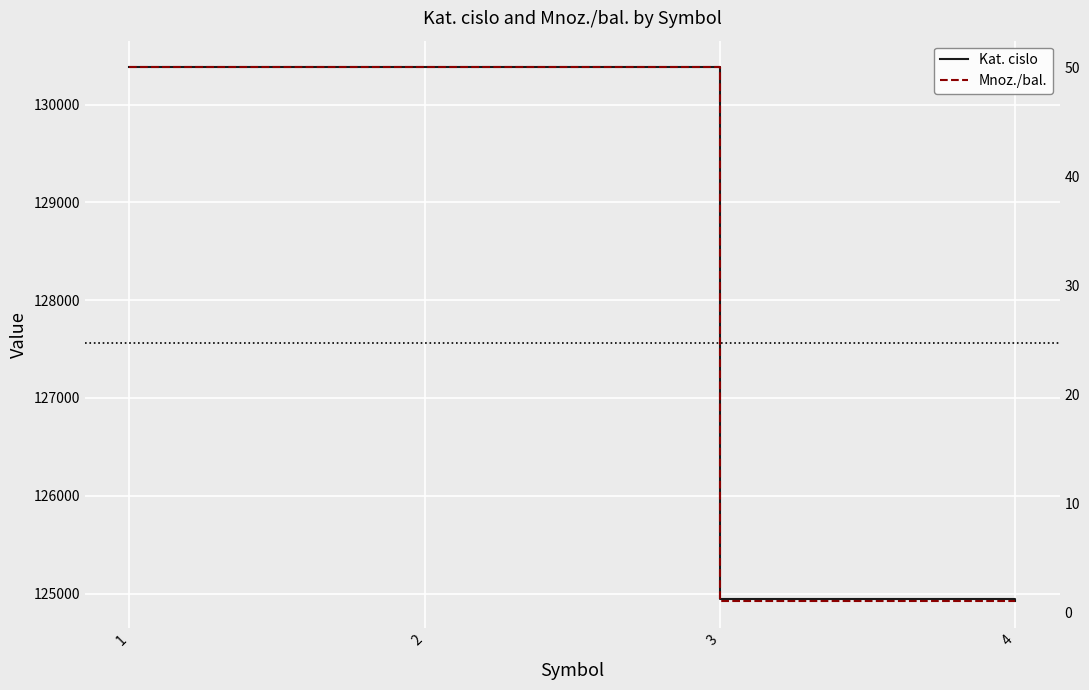

True or false: Kat. cislo has more than 0 interior local peaks.

False